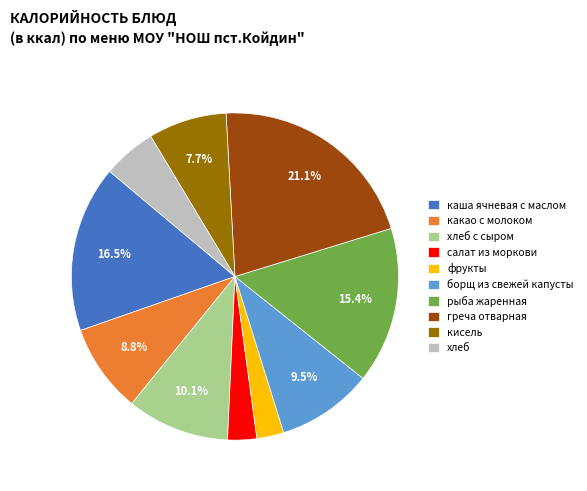

Which has a higher value, кисель or хлеб с сыром?

хлеб с сыром